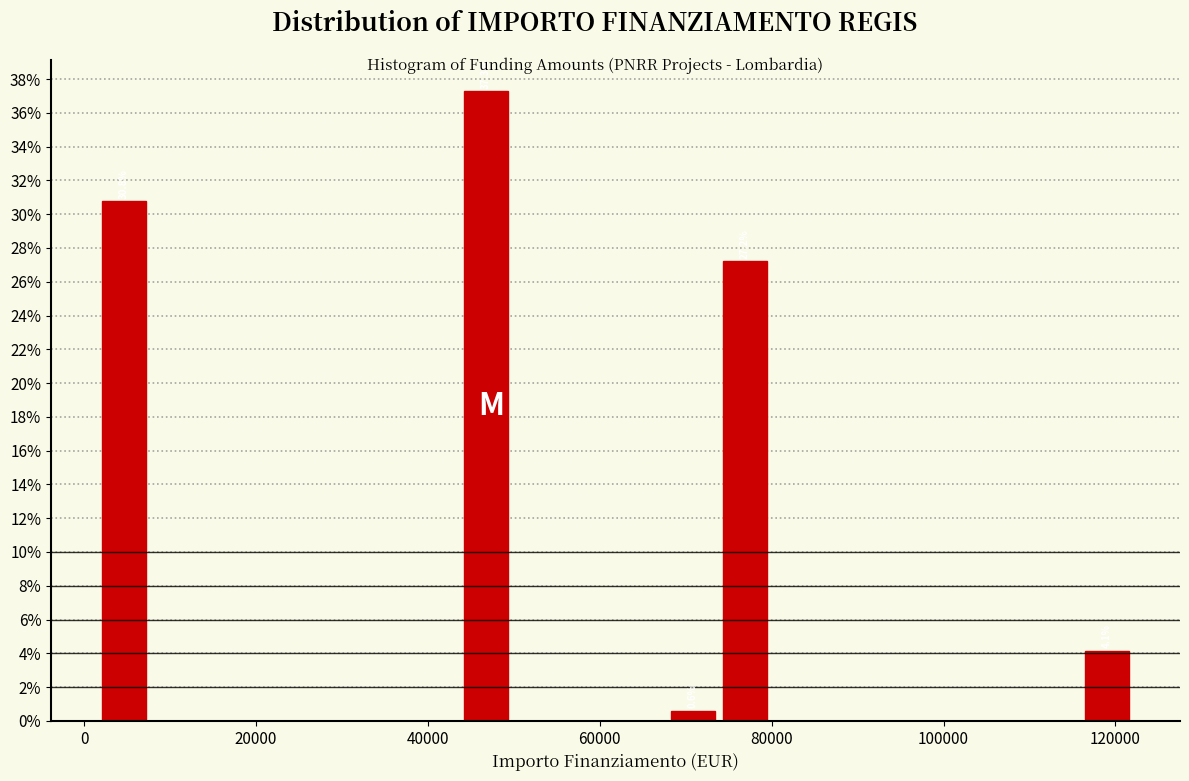

Around what value on the x-axis is the tallest bar? Give the approximate position of its centre, as read against the axis.

46000